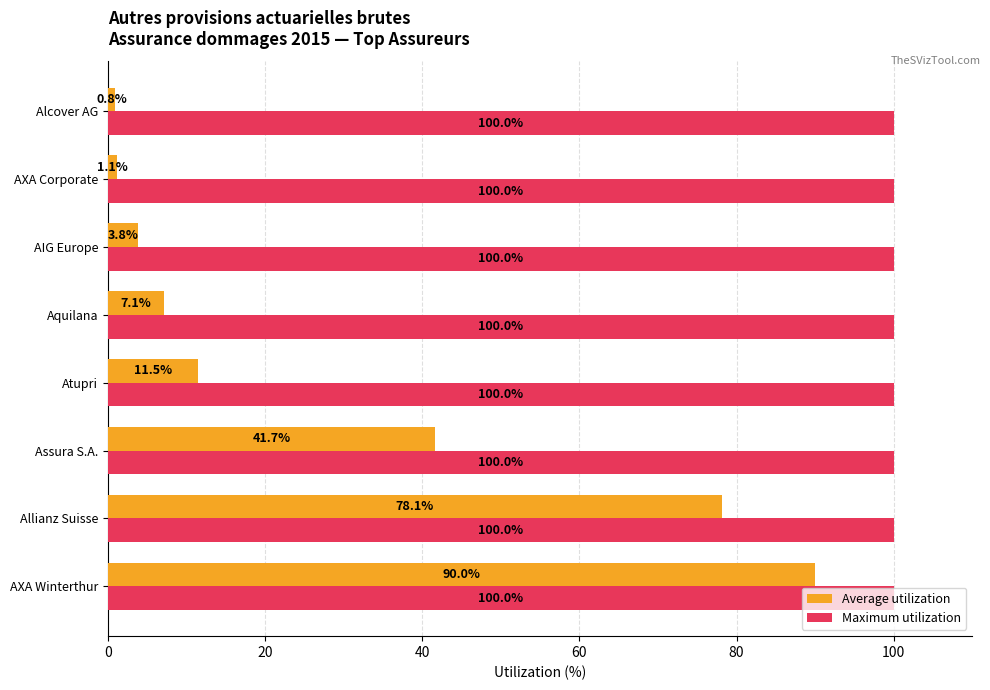

What is the difference between the highest and lowest values at Allianz Suisse?

21.9